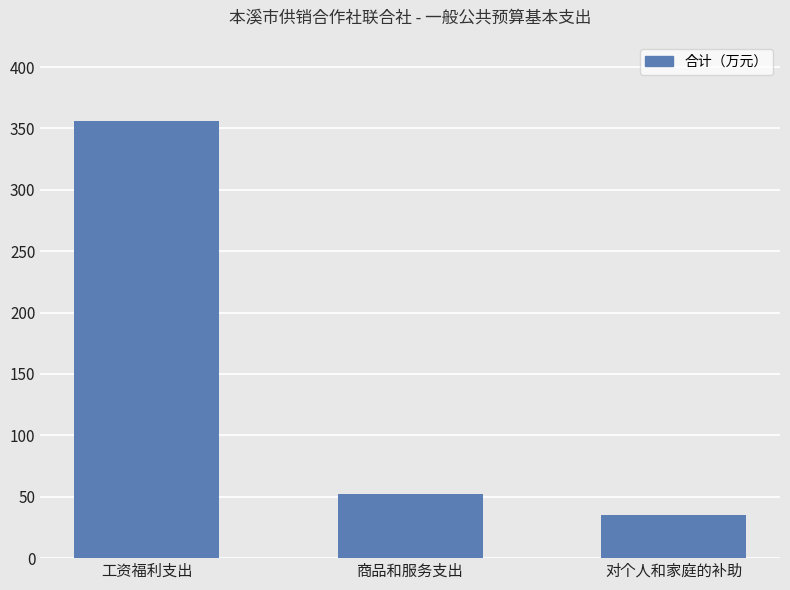

What is the ratio of the value at 商品和服务支出 to the value at 对个人和家庭的补助?

1.5